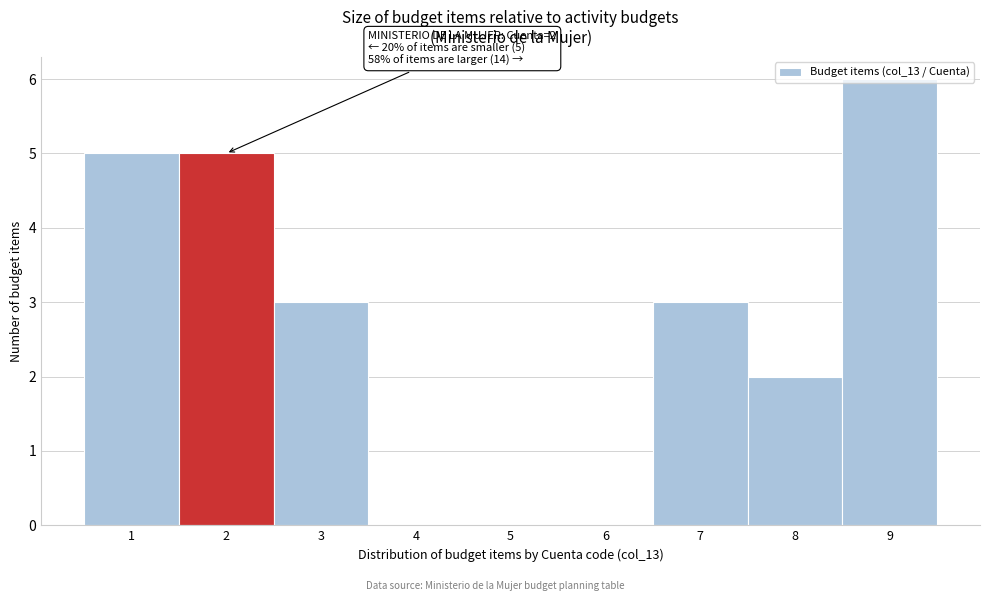

Which range on the x-axis has the tallest bar?

8.5 to 9.5